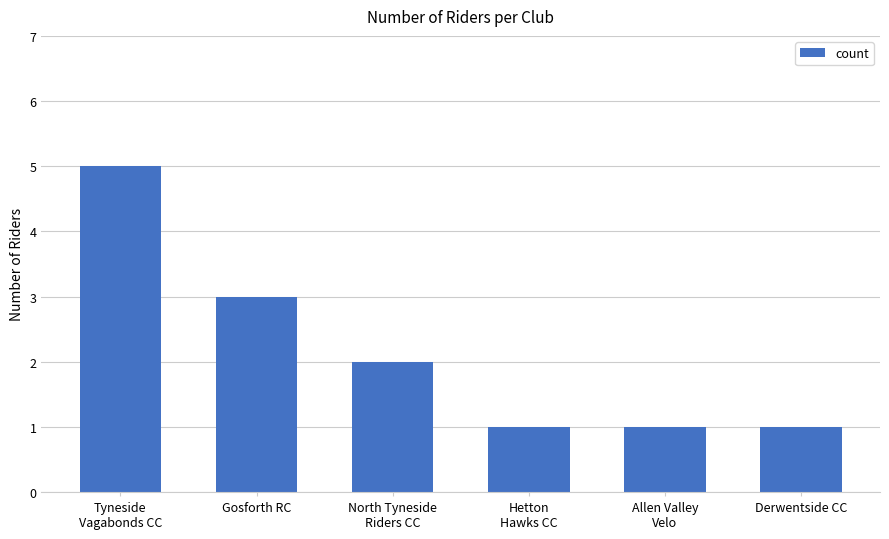

How many bars are there in total?

6